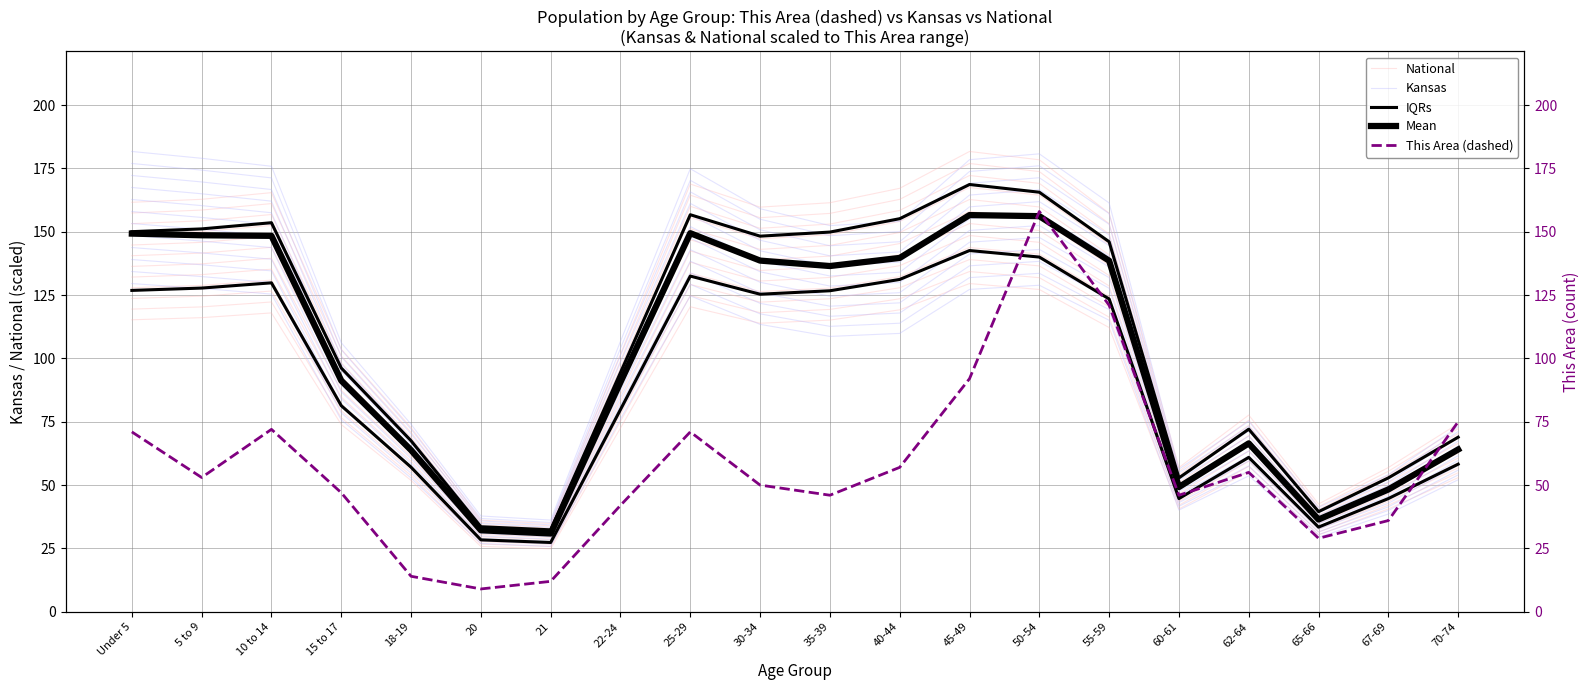

Reading left to right, what are all the values shown in this chart?

National: Under 5=115.3	5 to 9=116.1	10 to 14=118.0	15 to 17=73.9	18-19=51.8	20=25.8	21=24.8	22-24=72.5	25-29=120.4	30-34=113.9	35-39=115.1	40-44=119.2	45-49=129.6	50-54=127.2	55-59=112.2	60-61=40.6	62-64=55.4	65-66=30.4	67-69=40.6	70-74=52.9
Kansas: Under 5=129.6	5 to 9=127.6	10 to 14=125.4	15 to 17=75.7	18-19=52.8	20=27.0	21=25.8	22-24=76.1	25-29=124.7	30-34=113.4	35-39=108.7	40-44=109.9	45-49=127.3	50-54=128.9	55-59=115.1	60-61=40.1	62-64=53.6	65-66=29.4	67-69=38.6	70-74=52.1
IQRs: Under 5=126.9	5 to 9=127.8	10 to 14=129.8	15 to 17=81.3	18-19=57.1	20=28.4	21=27.3	22-24=79.8	25-29=132.5	30-34=125.3	35-39=126.7	40-44=131.2	45-49=142.6	50-54=140.0	55-59=123.5	60-61=44.7	62-64=60.9	65-66=33.4	67-69=44.7	70-74=58.3
Mean: Under 5=149.3	5 to 9=148.6	10 to 14=148.4	15 to 17=91.2	18-19=63.8	20=32.2	21=30.9	22-24=90.7	25-29=149.4	30-34=138.6	35-39=136.5	40-44=139.7	45-49=156.6	50-54=156.2	55-59=138.6	60-61=49.2	62-64=66.5	65-66=36.4	67-69=48.3	70-74=64.0
This Area (dashed): Under 5=71.0	5 to 9=53.0	10 to 14=72.0	15 to 17=47.0	18-19=14.0	20=9.0	21=12.0	22-24=42.0	25-29=71.0	30-34=50.0	35-39=46.0	40-44=57.0	45-49=92.0	50-54=158.0	55-59=121.0	60-61=46.0	62-64=55.0	65-66=29.0	67-69=36.0	70-74=75.0